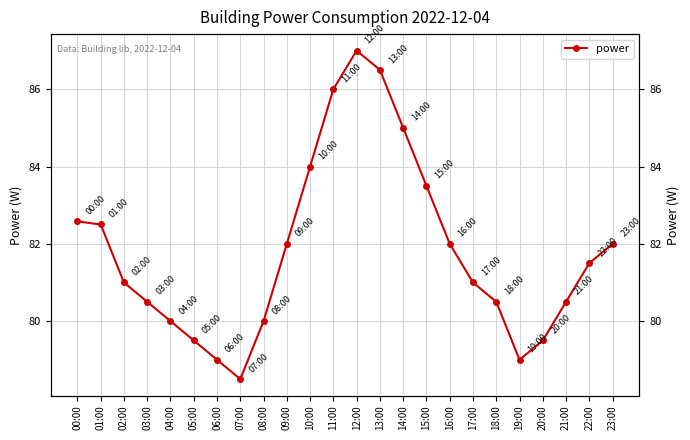

What is the smallest value displayed?

78.5